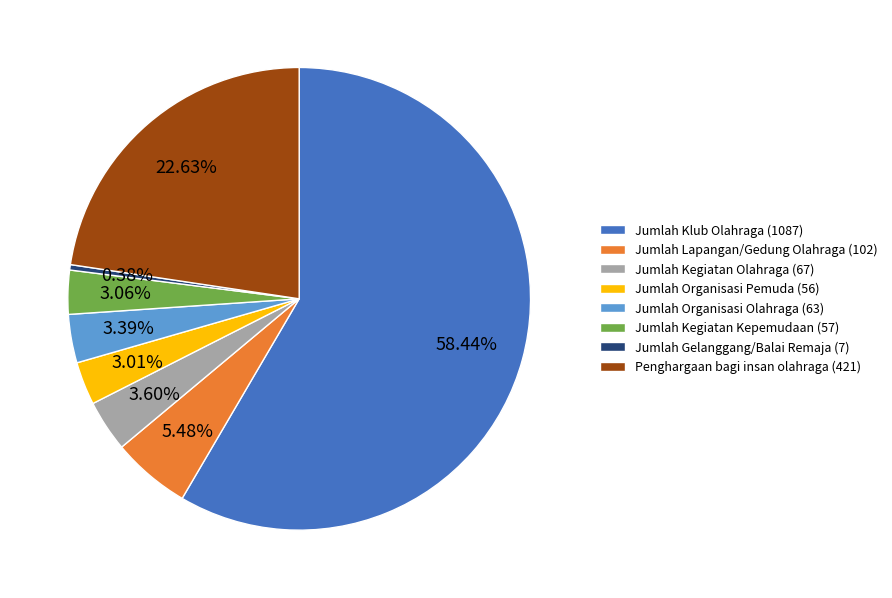

Is Jumlah Klub Olahraga (1087) the majority of the pie?

Yes